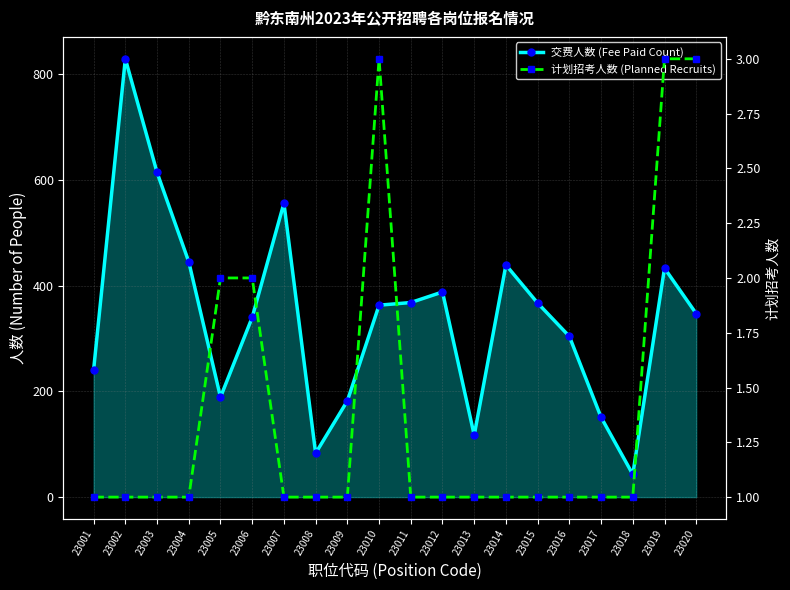

How many interior local peaks does the 计划招考人数 (Planned Recruits) series have?

1